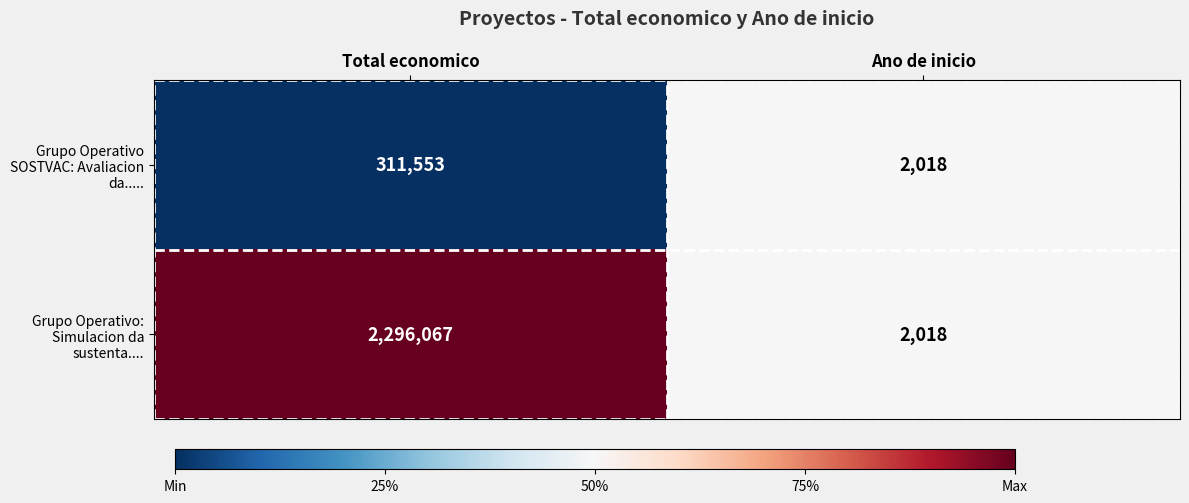

How many data points in Grupo Operativo: Simulacion da sustenta.... are less than 2296067?

1